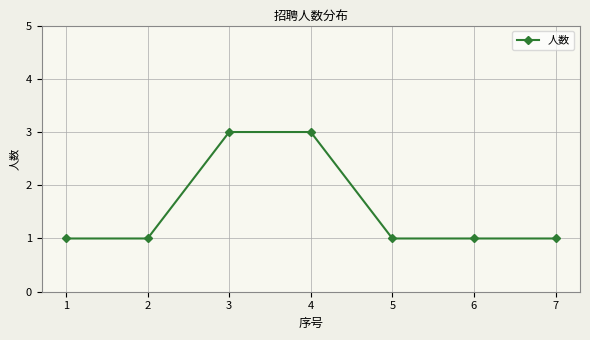

What is the maximum value shown in the chart?

3